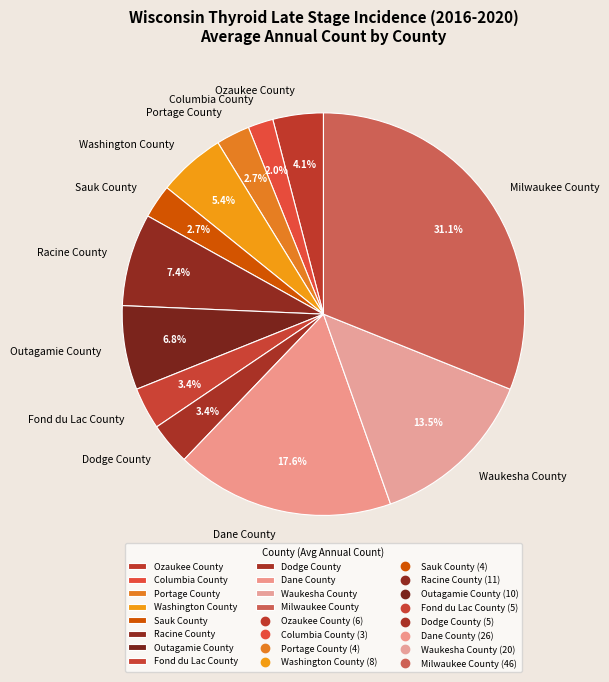

What percentage is the Outagamie County slice, to the nearest percent?

7%